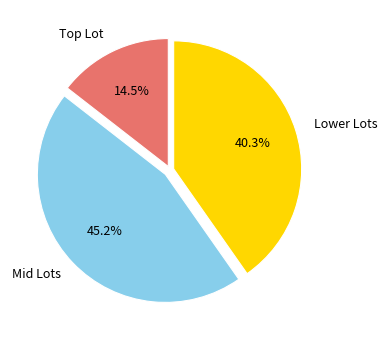

To the nearest percent, what is the difference between the largest and smallest slice percentages?

31%